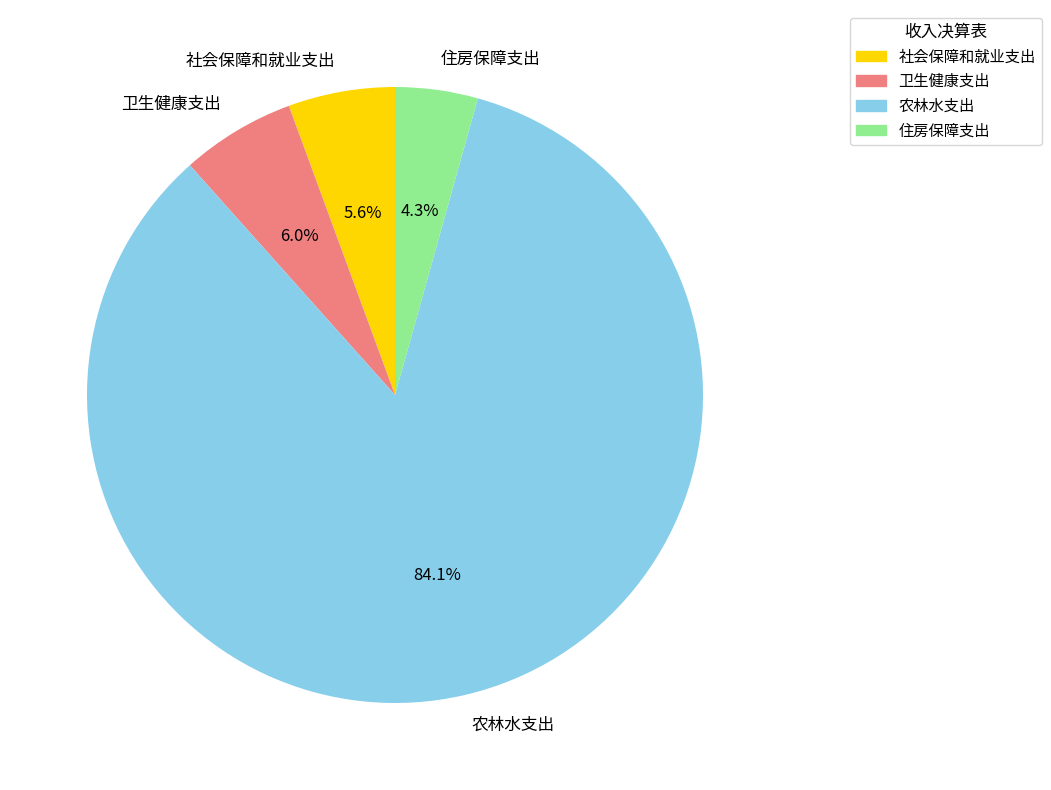

What percentage is the 农林水支出 slice, to the nearest percent?

84%